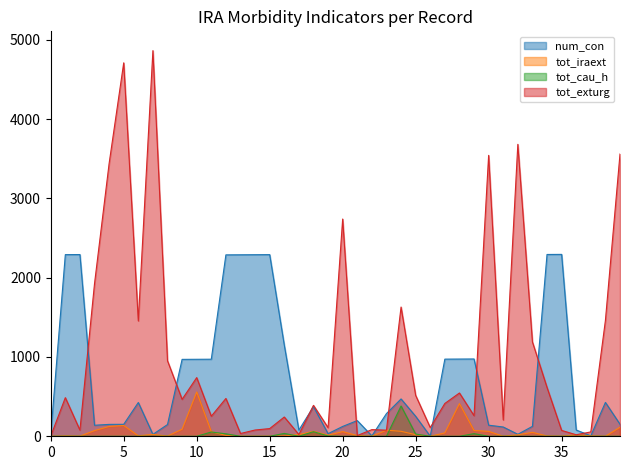

How many lines are shown in the chart?

4